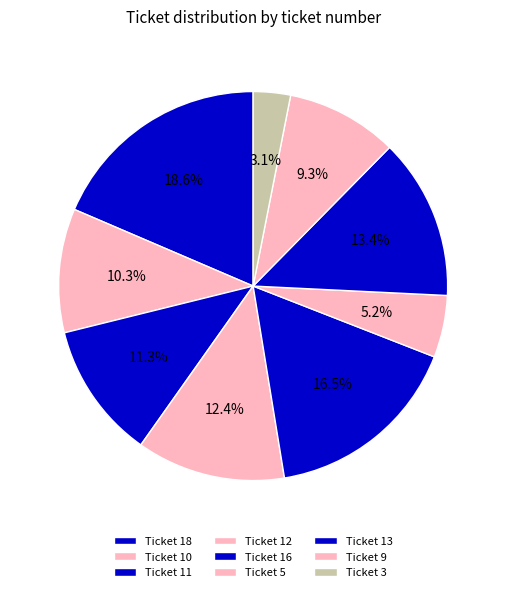

To the nearest percent, what portion does Ticket 10 represent?

10%